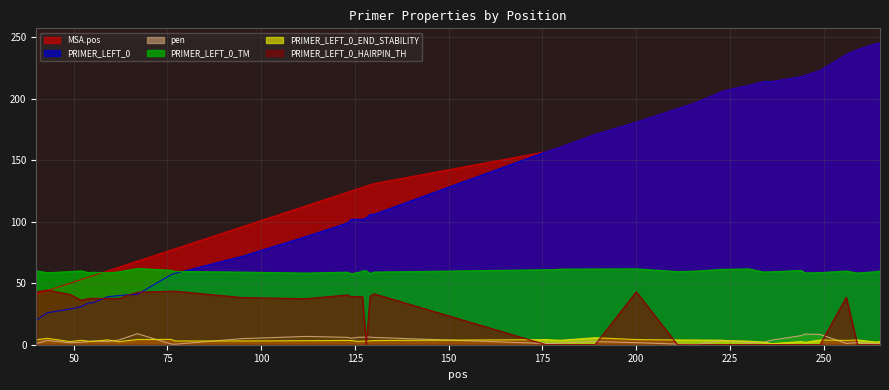

Reading left to right, extract all data points from this chart.

MSA.pos: 40=41.0	43=44.0	49=50.0	52=53.0	54=55.0	55=56.0	59=60.0	62=63.0	67=68.0	76=77.0	77=78.0	95=96.0	112=113.0	123=124.0	124=125.0	125=126.0	126=127.0	127=128.0	128=129.0	129=130.0	130=131.0	176=157.0	178=159.0	180=161.0	189=171.0	200=181.0	211=192.0	216=197.0	223=206.0	224=207.0	230=211.0	234=214.0	236=214.0	244=218.0	245=219.0	249=223.0	256=236.0	259=240.0	264=245.0	265=245.0
PRIMER_LEFT_0: 40=20.0	43=26.0	49=29.0	52=31.0	54=34.0	55=34.0	59=39.0	62=40.0	67=41.0	76=57.0	77=58.0	95=72.0	112=88.0	123=99.0	124=102.0	125=102.0	126=102.0	127=102.0	128=103.0	129=106.0	130=106.0	176=157.0	178=159.0	180=161.0	189=171.0	200=181.0	211=192.0	216=197.0	223=206.0	224=207.0	230=211.0	234=214.0	236=214.0	244=218.0	245=219.0	249=223.0	256=236.0	259=240.0	264=245.0	265=245.0
pen: 40=1.0	43=3.5	49=1.5	52=2.0	54=2.5	55=3.0	59=2.6	62=3.8	67=9.0	76=0.5	77=0.4	95=5.0	112=6.8	123=6.0	124=5.3	125=5.7	126=6.1	127=6.0	128=6.2	129=6.2	130=5.9	176=1.0	178=1.0	180=1.5	189=2.6	200=1.7	211=0.5	216=0.1	223=3.3	224=3.3	230=1.7	234=1.9	236=3.7	244=7.4	245=8.6	249=8.4	256=1.1	259=1.7	264=0.6	265=1.1
PRIMER_LEFT_0_TM: 40=60.0	43=58.5	49=59.5	52=60.0	54=58.5	55=59.0	59=58.4	62=59.2	67=62.0	76=60.5	77=59.6	95=59.0	112=58.2	123=59.0	124=57.7	125=58.3	126=58.9	127=60.0	128=60.2	129=57.8	130=59.1	176=61.0	178=61.0	180=61.5	189=61.6	200=61.7	211=59.5	216=59.9	223=61.3	224=61.3	230=61.7	234=59.1	236=59.3	244=60.4	245=58.4	249=58.6	256=59.9	259=58.3	264=59.4	265=60.1
PRIMER_LEFT_0_END_STABILITY: 40=4.0	43=5.2	49=2.6	52=3.6	54=2.8	55=2.7	59=4.0	62=2.5	67=4.2	76=4.3	77=3.1	95=3.1	112=3.3	123=3.5	124=3.4	125=3.0	126=2.7	127=2.9	128=2.8	129=3.2	130=3.4	176=4.2	178=3.8	180=3.7	189=5.7	200=4.2	211=3.9	216=3.8	223=3.7	224=3.4	230=2.9	234=2.1	236=0.9	244=2.6	245=1.9	249=3.9	256=3.5	259=3.9	264=2.1	265=2.6
PRIMER_LEFT_0_HAIRPIN_TH: 40=43.0	43=44.4	49=40.9	52=36.1	54=37.7	55=37.7	59=37.7	62=37.7	67=42.7	76=43.6	77=43.6	95=38.3	112=37.4	123=40.5	124=39.0	125=39.0	126=39.0	127=39.0	128=0.0	129=39.2	130=41.5	176=0.0	178=0.0	180=0.0	189=0.0	200=43.0	211=0.0	216=0.0	223=0.0	224=0.0	230=0.0	234=0.0	236=0.0	244=0.0	245=0.0	249=0.0	256=38.6	259=0.0	264=0.0	265=0.0